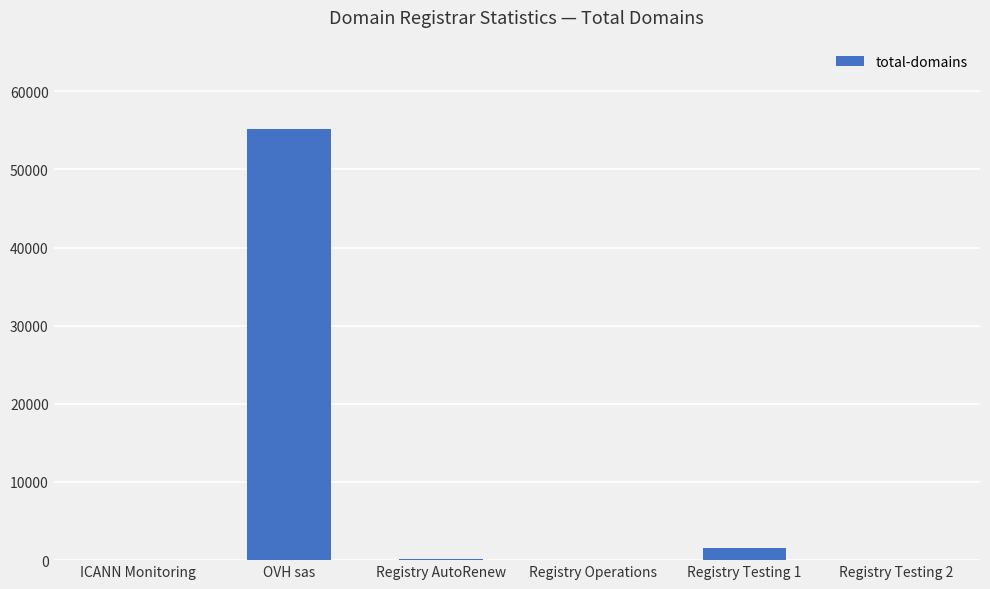

Where is the data nearest to the value 27605?

Registry Testing 1